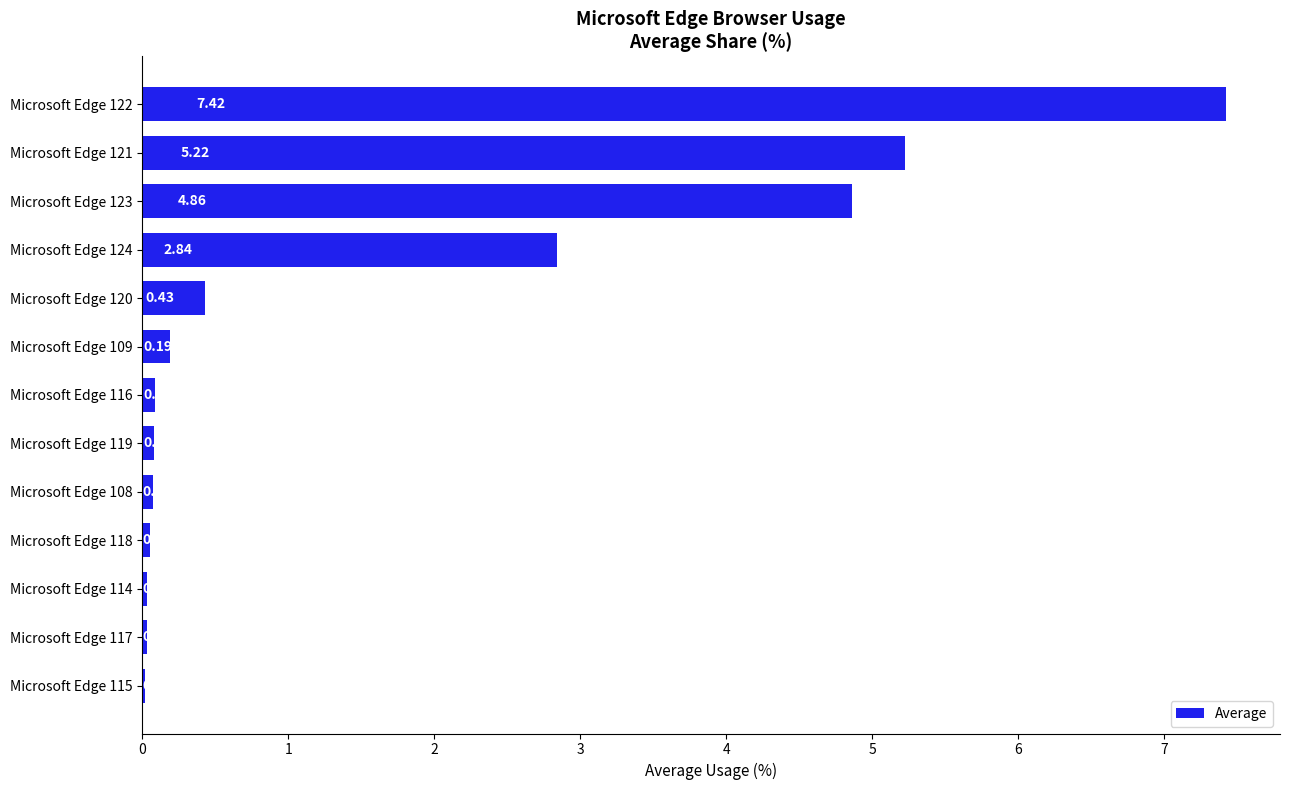

What is the sum of all values?

21.3